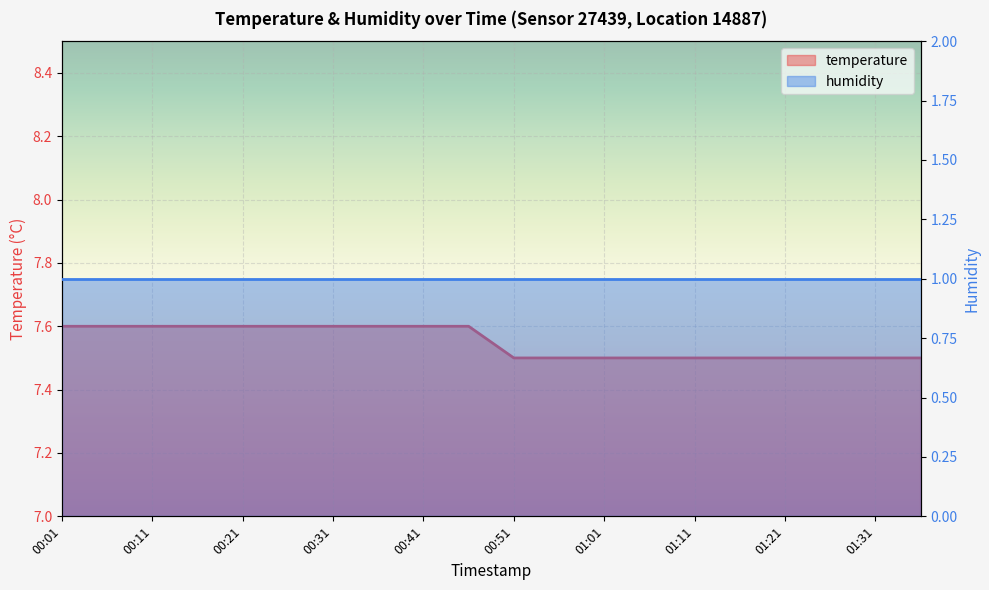

Reading right to left, extract all data points from this chart.

7.5	7.5	7.5	7.5	7.5	7.5	7.5	7.5	7.5	7.5	7.6	7.6	7.6	7.6	7.6	7.6	7.6	7.6	7.6	7.6